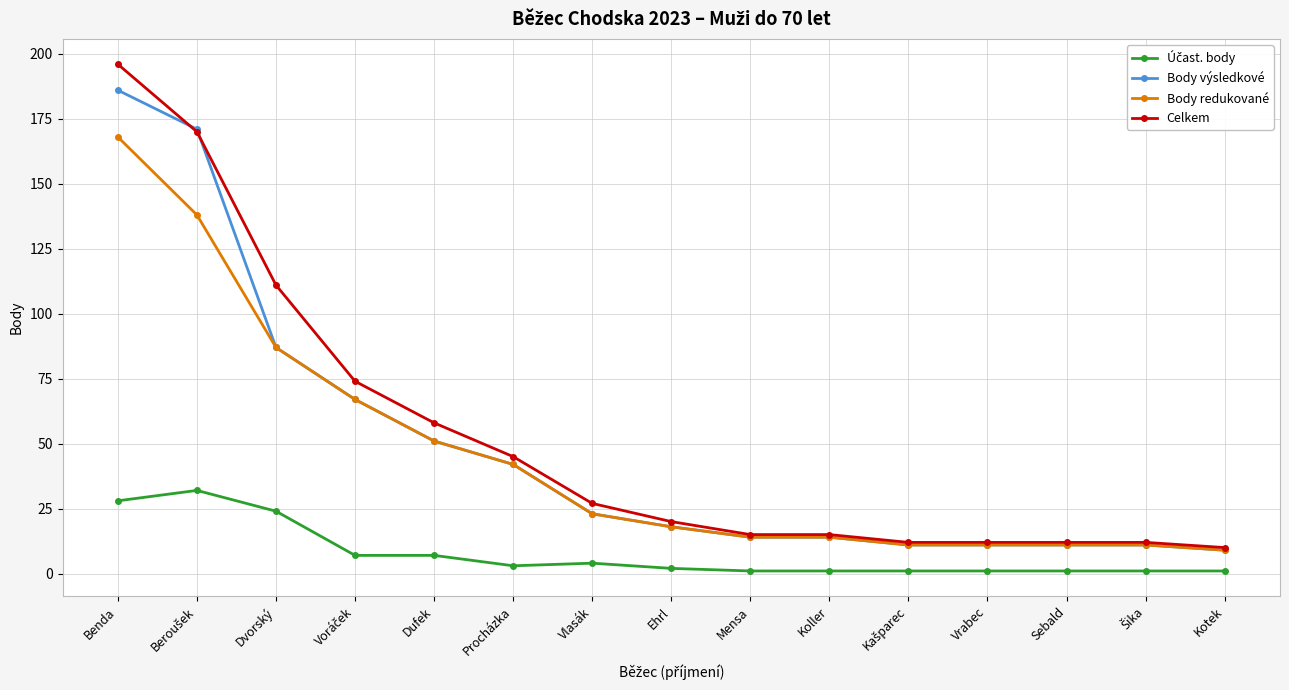

The Body výsledkové series shows 42 at Procházka. True or false?

True